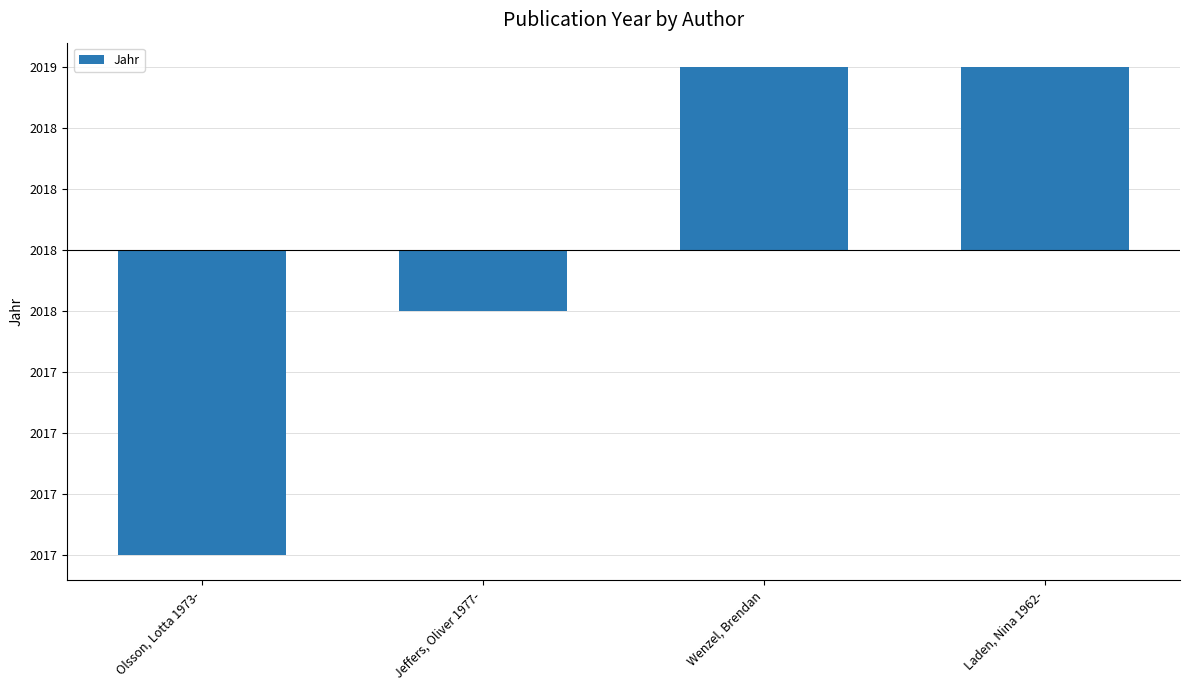

Are the bars horizontal?

No